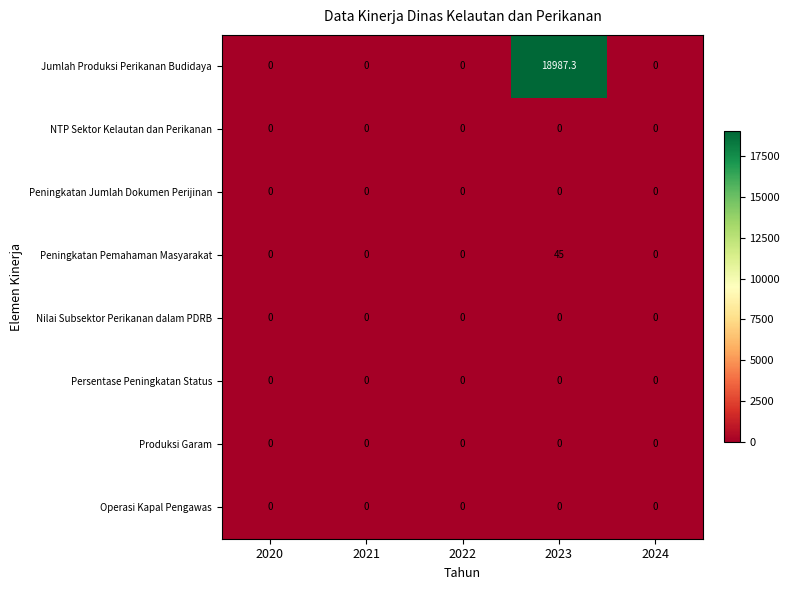

What is the average value of the Peningkatan Pemahaman Masyarakat series?

9.0